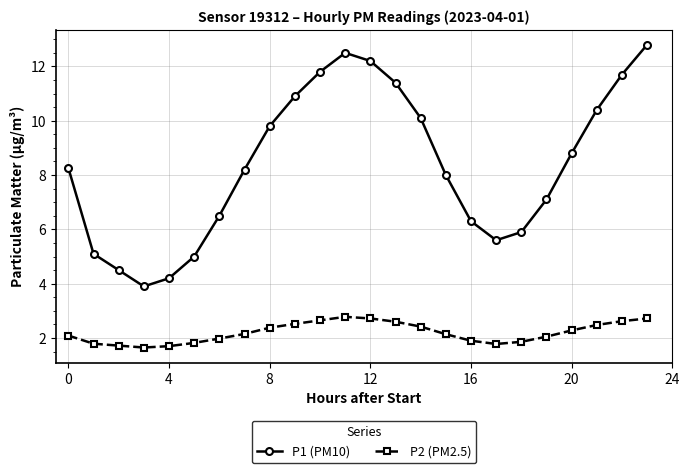

How many data points does each series have?

24